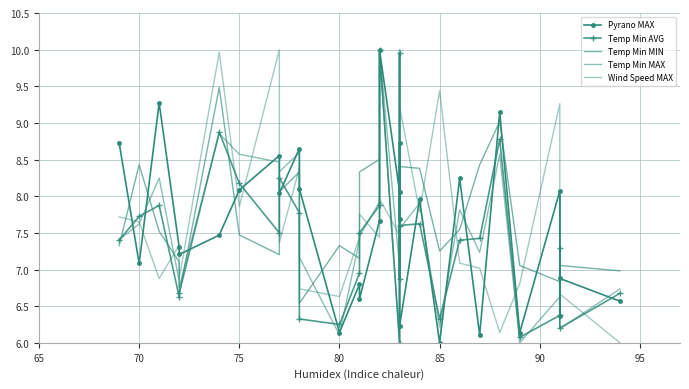

Which series has the largest total across all categories?

Temp Min MIN